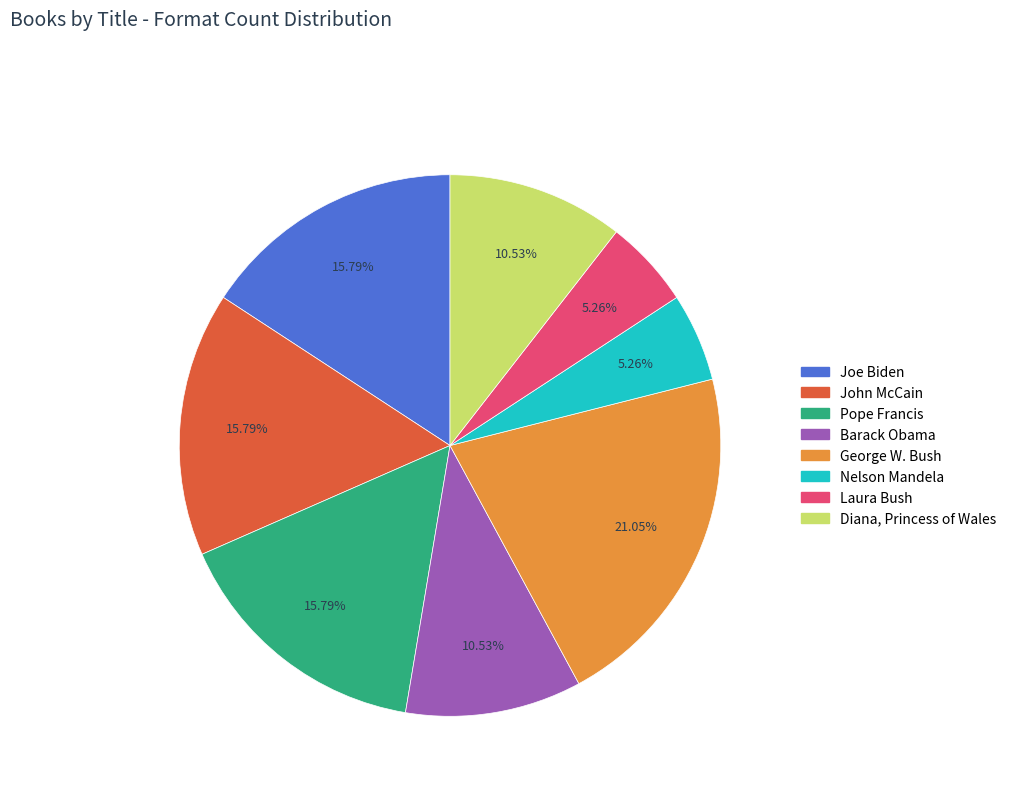

The Diana, Princess of Wales slice represents 11% of the pie. True or false?

True